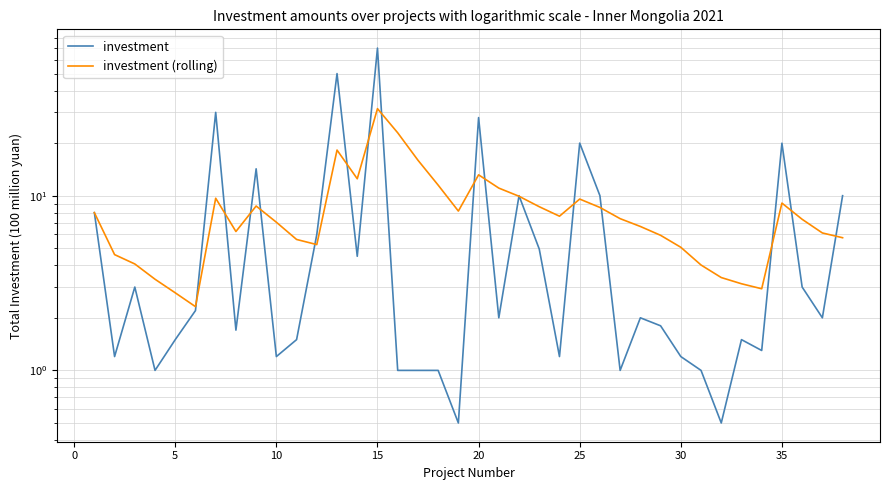

True or false: investment has more than 2 points higher than both neighbors.

True